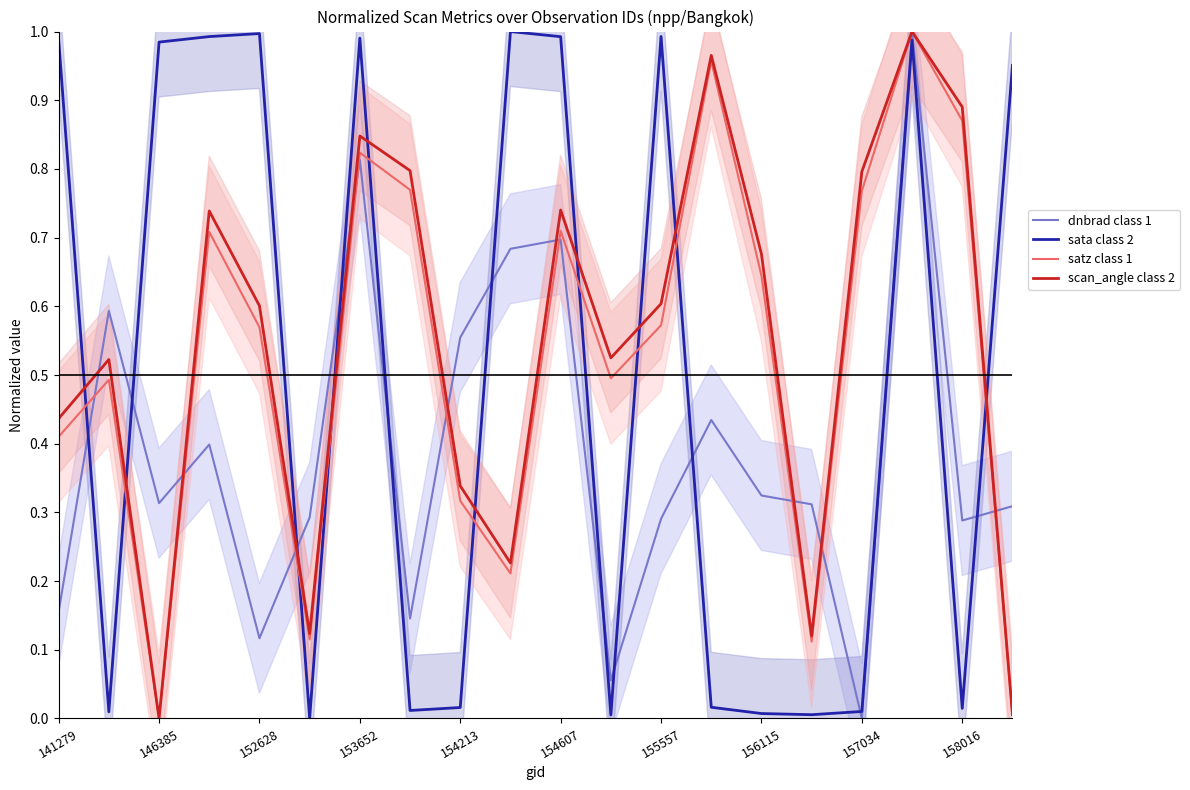

At which category does scan_angle class 2 reach its first local valley?

146385